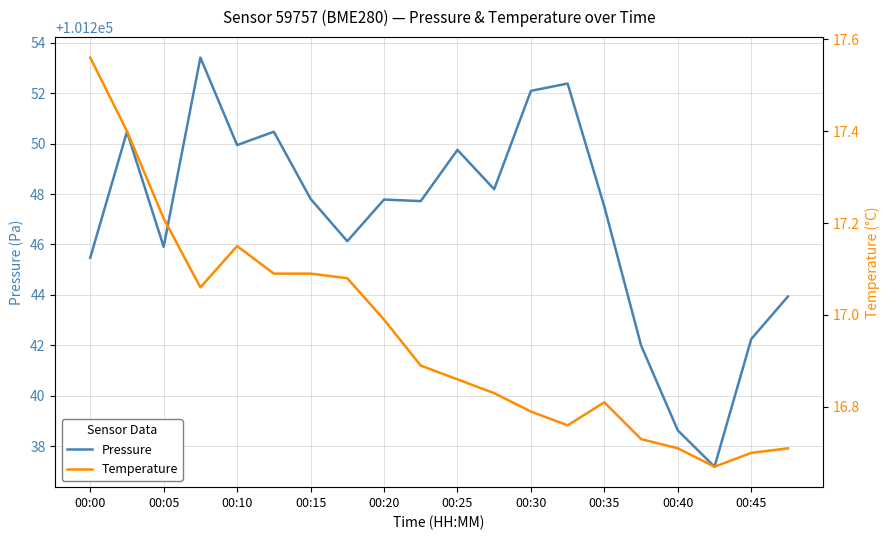

What are all the series names shown in the legend?

Pressure, Temperature